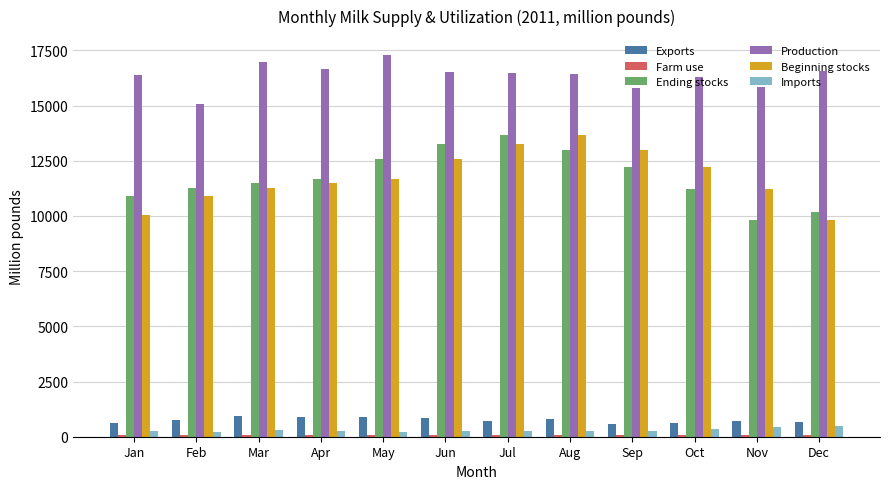

Which series has the largest total across all categories?

Production